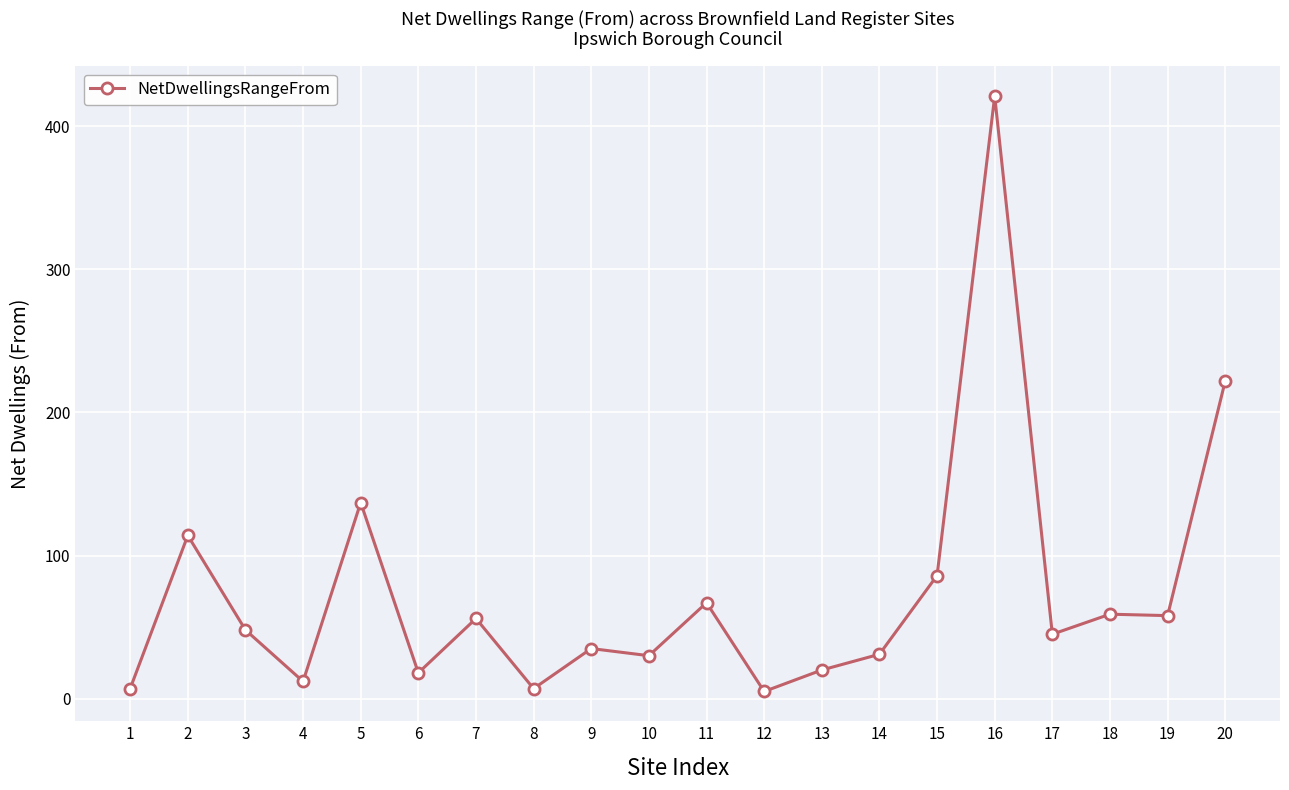

At which category does the chart reach its peak across all series?

16